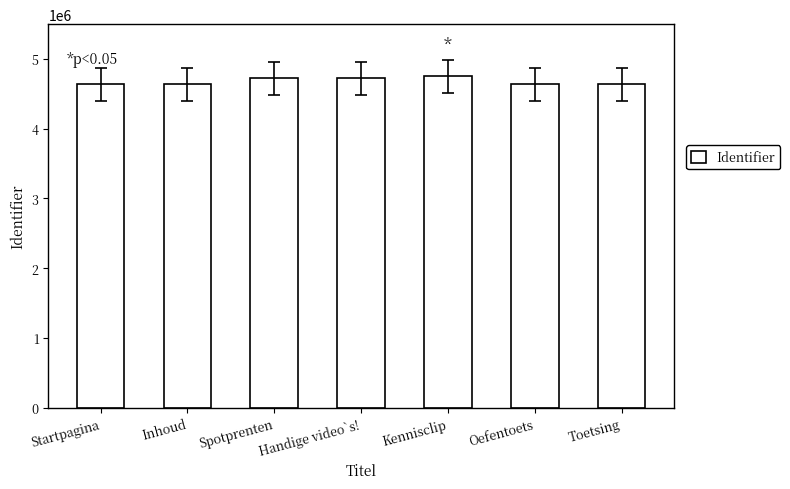

Between Startpagina and Kennisclip, which is larger?

Kennisclip